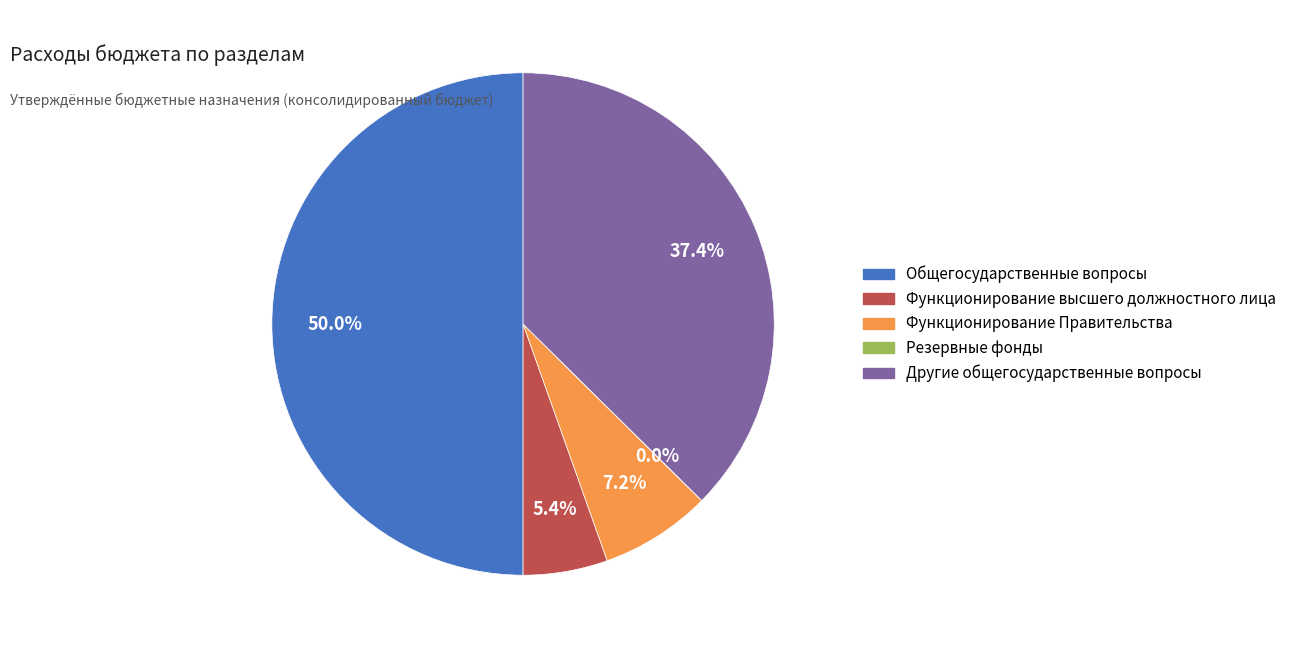

Which slice is the largest?

Общегосударственные вопросы